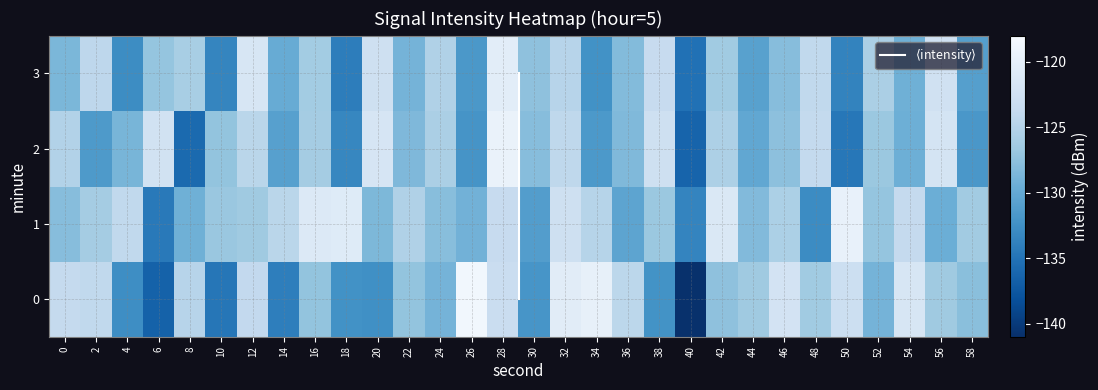

Rank the categories by 1 value from lowest to highest.

6, 40, 48, 30, 36, 56, 8, 26, 20, 44, 0, 24, 52, 10, 38, 12, 58, 2, 46, 22, 34, 14, 4, 54, 28, 32, 42, 16, 18, 50